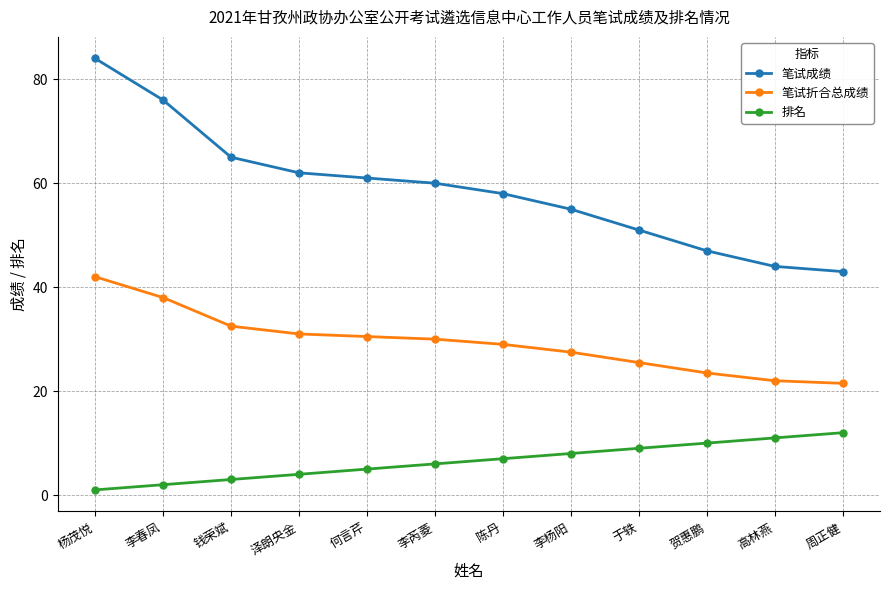

Reading left to right, list all the values displayed in this chart.

笔试成绩: 杨茂悦=84.0	李春凤=76.0	钱荣斌=65.0	泽朗央金=62.0	何言芹=61.0	李芮菱=60.0	陈丹=58.0	李杨阳=55.0	于轶=51.0	贺惠鹏=47.0	高林燕=44.0	周正健=43.0
笔试折合总成绩: 杨茂悦=42.0	李春凤=38.0	钱荣斌=32.5	泽朗央金=31.0	何言芹=30.5	李芮菱=30.0	陈丹=29.0	李杨阳=27.5	于轶=25.5	贺惠鹏=23.5	高林燕=22.0	周正健=21.5
排名: 杨茂悦=1.0	李春凤=2.0	钱荣斌=3.0	泽朗央金=4.0	何言芹=5.0	李芮菱=6.0	陈丹=7.0	李杨阳=8.0	于轶=9.0	贺惠鹏=10.0	高林燕=11.0	周正健=12.0